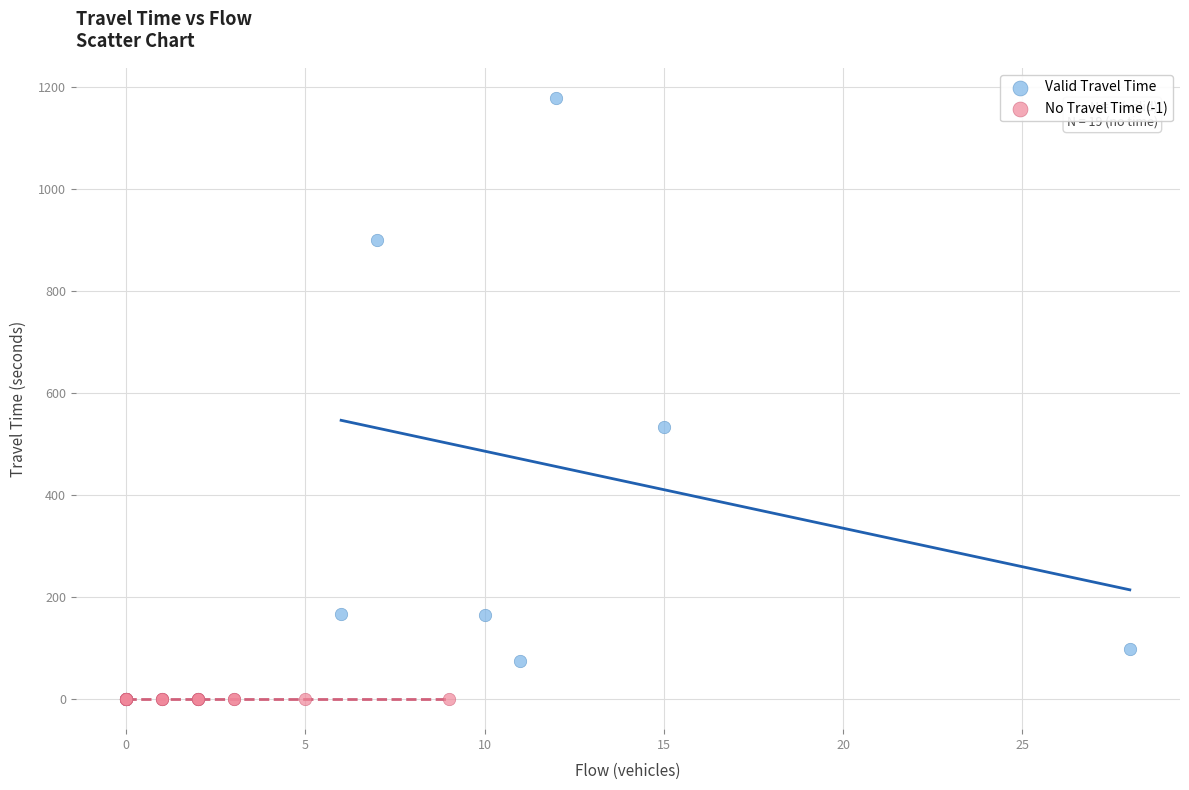

What are all the series names shown in the legend?

Valid Travel Time, No Travel Time (-1)